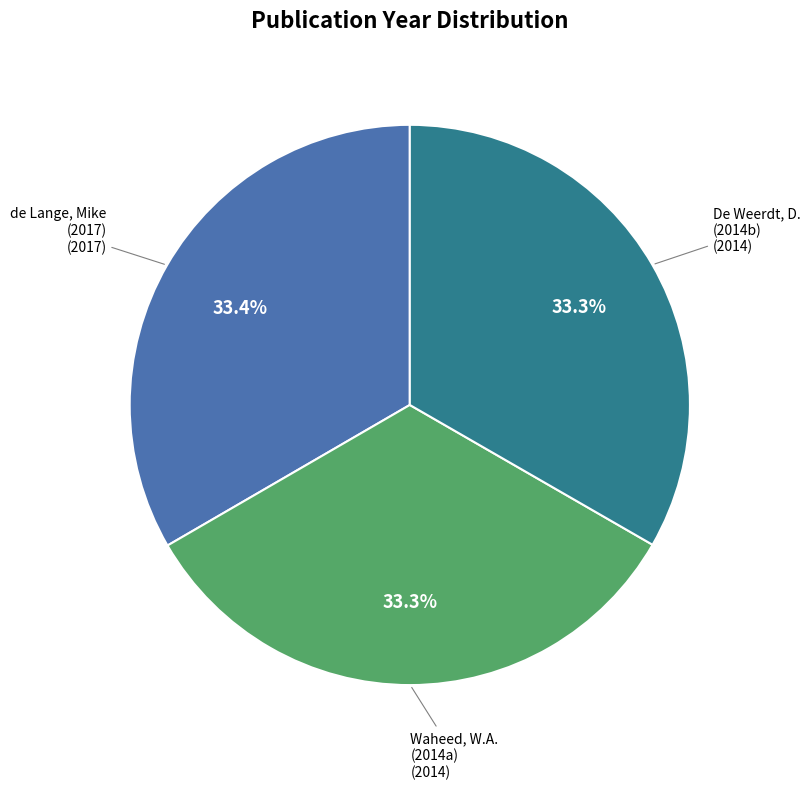

How many segments does this pie chart have?

3